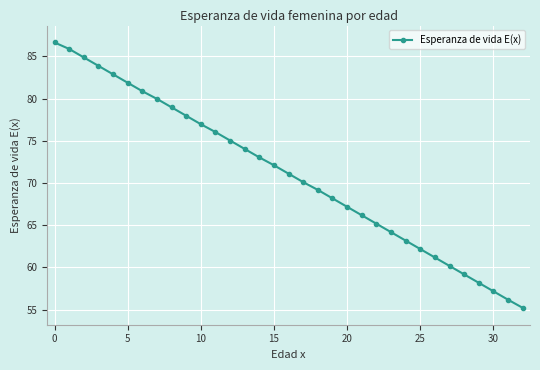

What is the greatest value displayed?

86.6